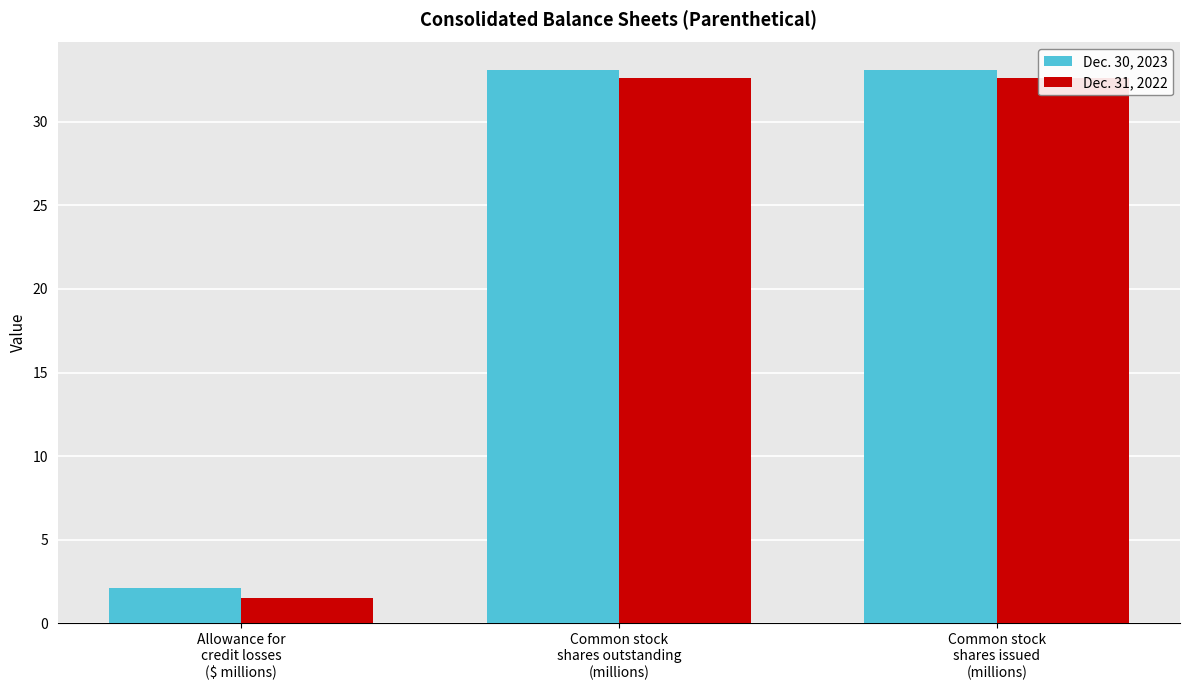

The Dec. 31, 2022 series shows 32.6 at Common stock
shares issued
(millions). True or false?

True